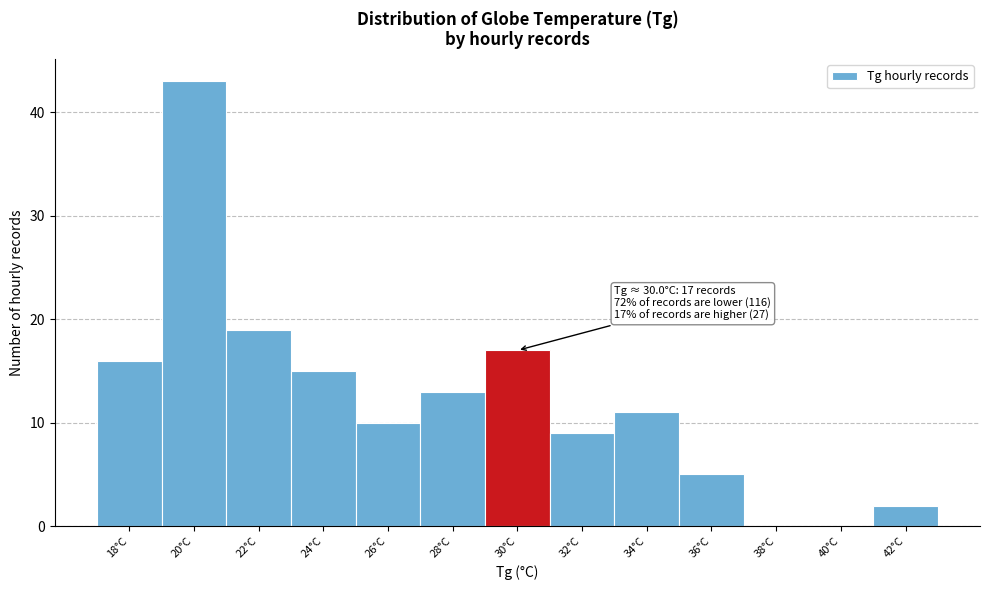

Reading left to right, what are all the values shown in this chart?

18°C=16	20°C=43	22°C=19	24°C=15	26°C=10	28°C=13	30°C=17	32°C=9	34°C=11	36°C=5	38°C=0	40°C=0	42°C=2